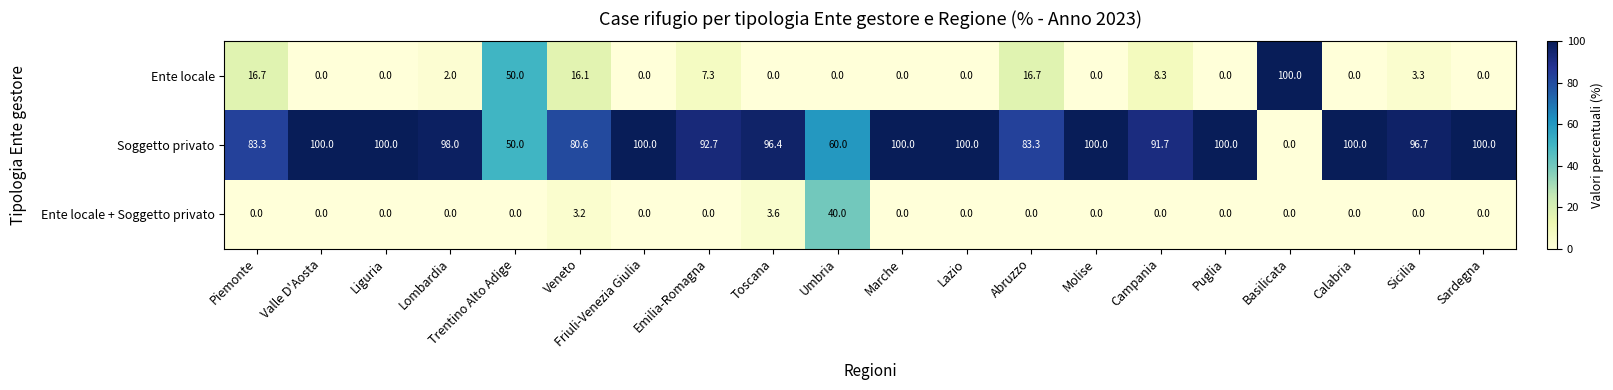

What value does the Ente locale series have at Sicilia?

3.3